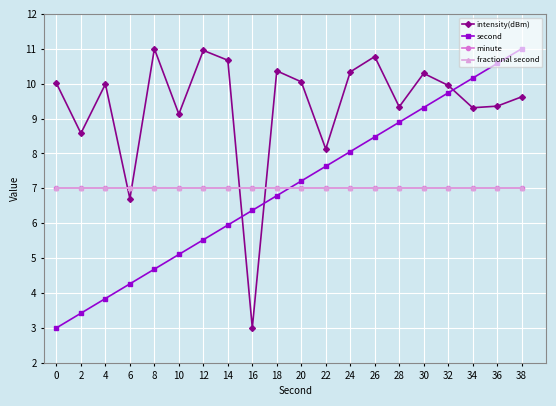

The minute series shows 7.0 at 38. True or false?

True